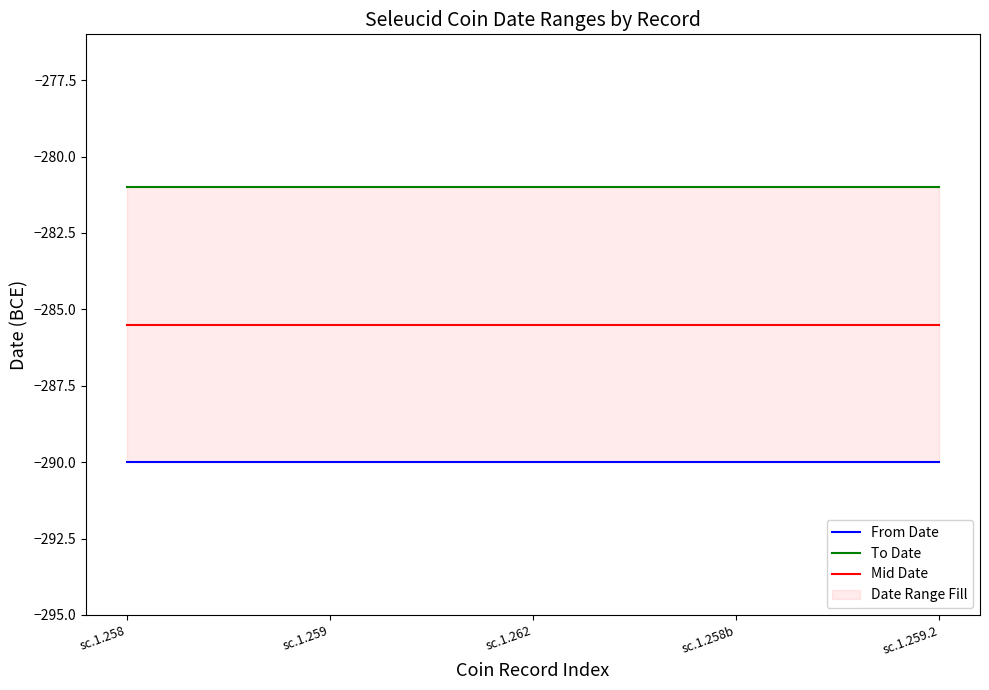

Is it true that To Date equals -281.0 at sc.1.259?

True